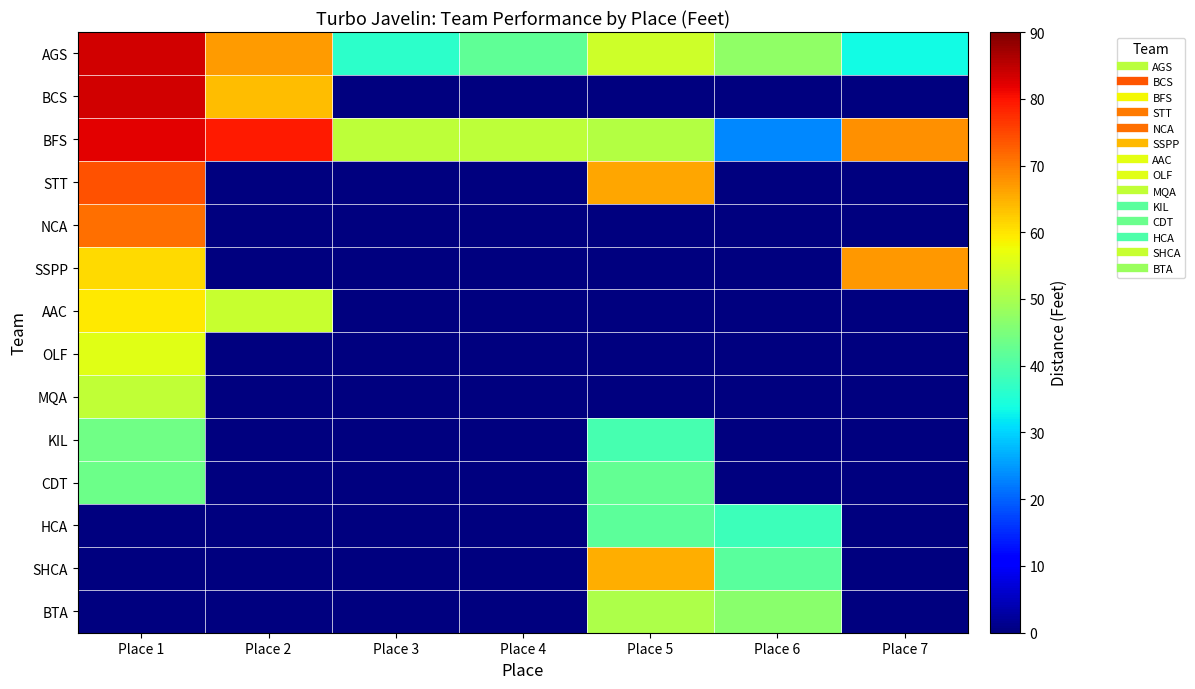

What is the maximum value shown in the chart?

83.5